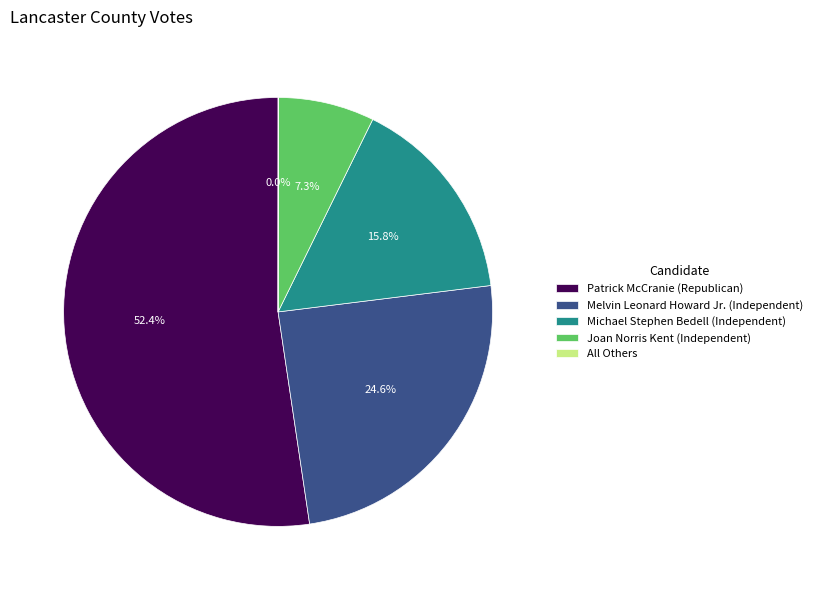

What percentage is the Michael Stephen Bedell (Independent) slice, to the nearest percent?

16%